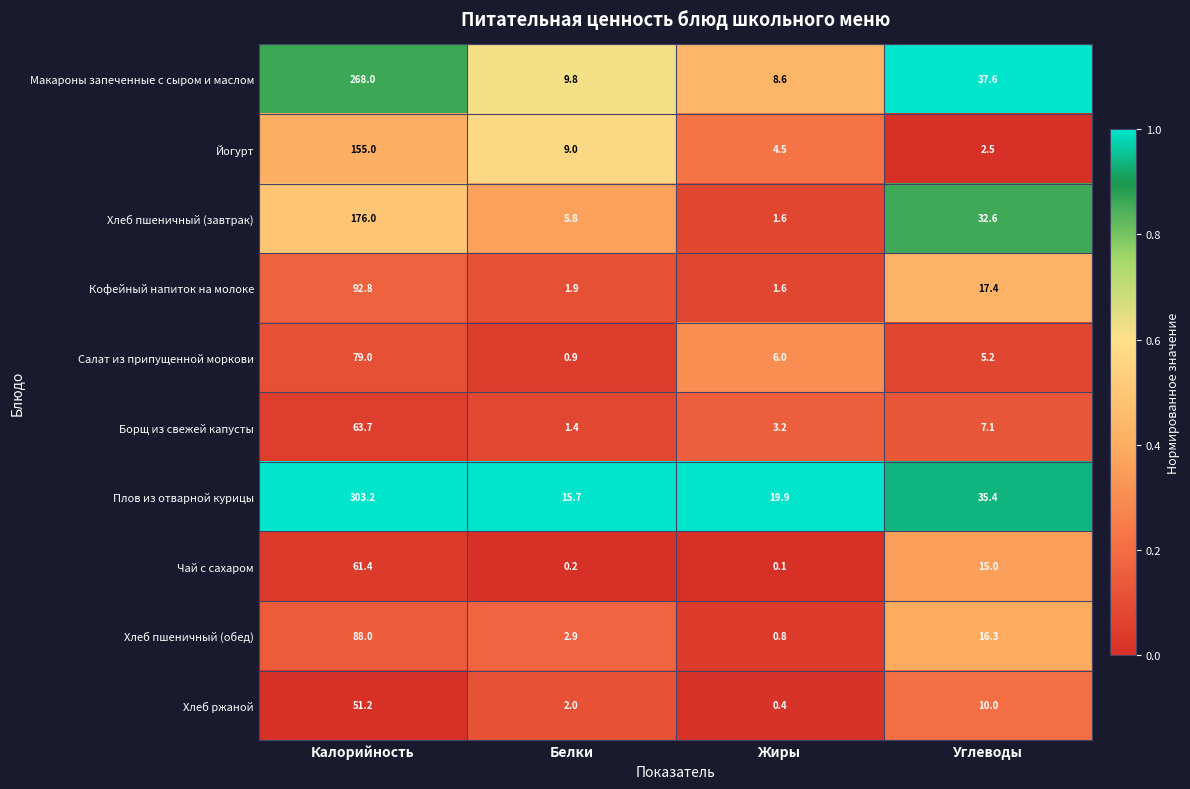

Read the Чай с сахаром value at Калорийность.

61.4